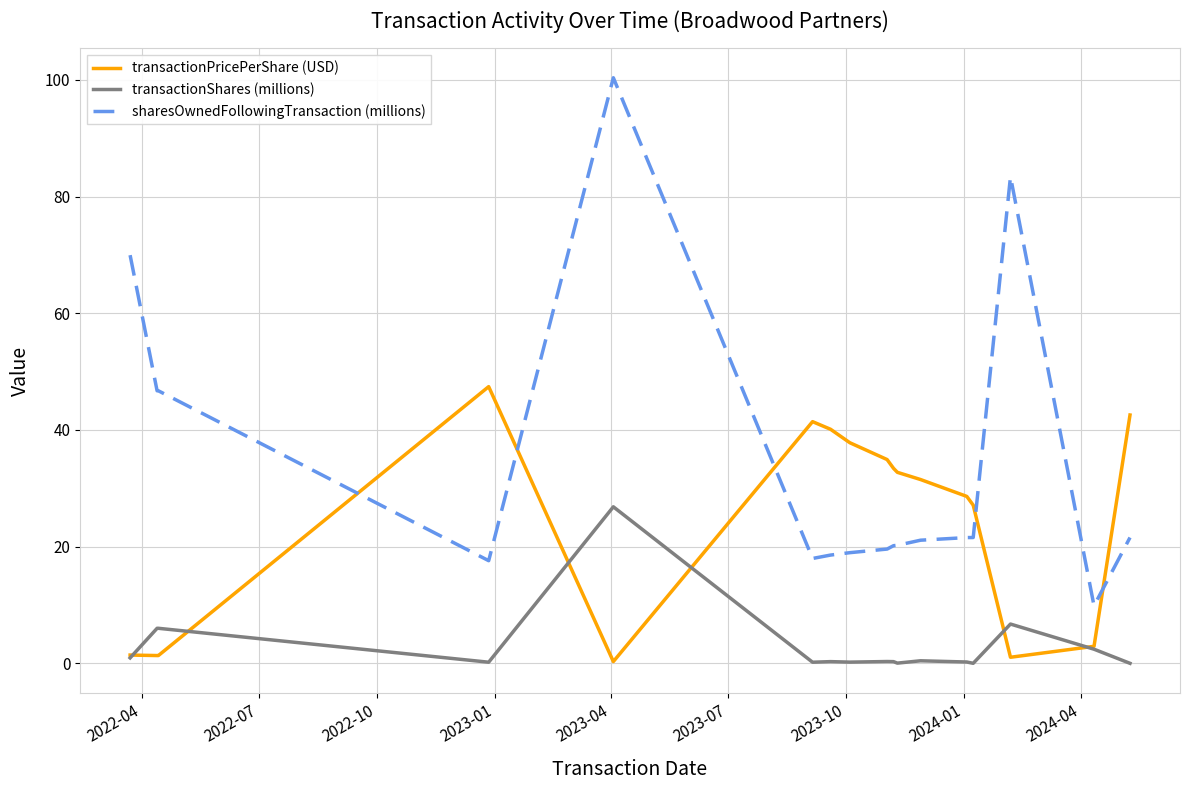

What is the difference between the second highest and minimum values in the transactionShares (millions) series?

6.7